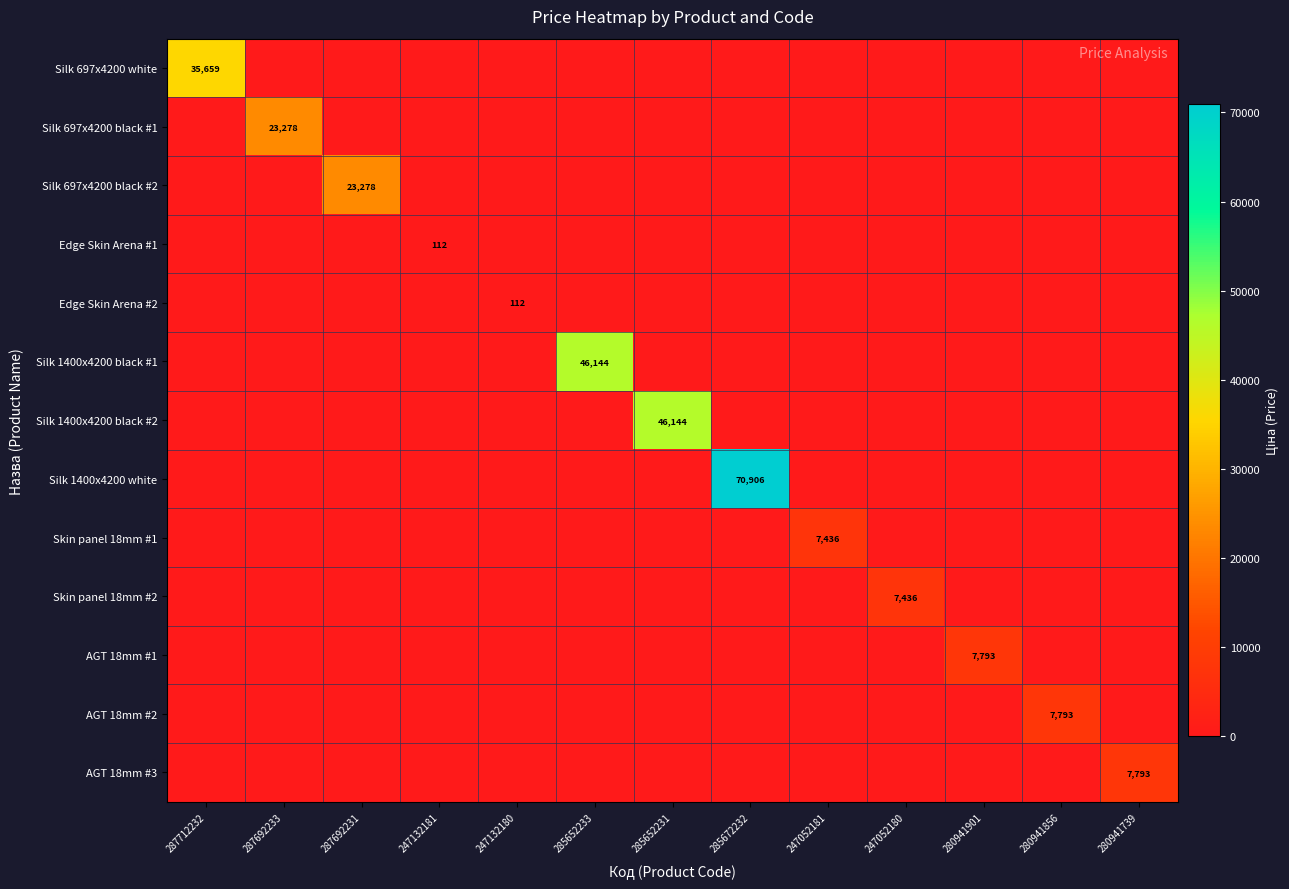

At how many categories does at least one series exceed 50332?

1